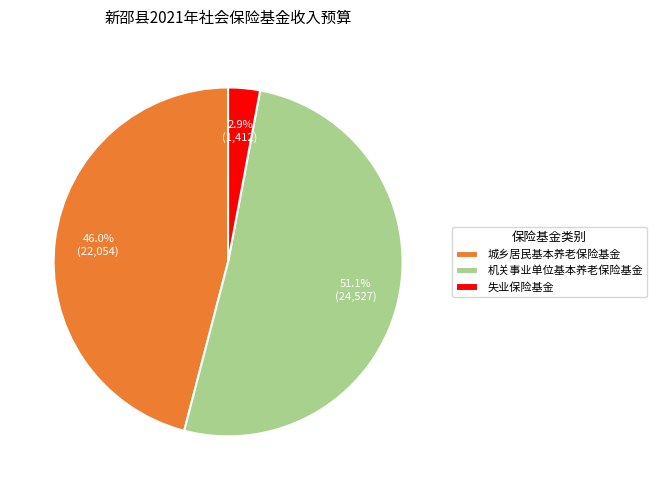

Between 失业保险基金 and 城乡居民基本养老保险基金, which is larger?

城乡居民基本养老保险基金